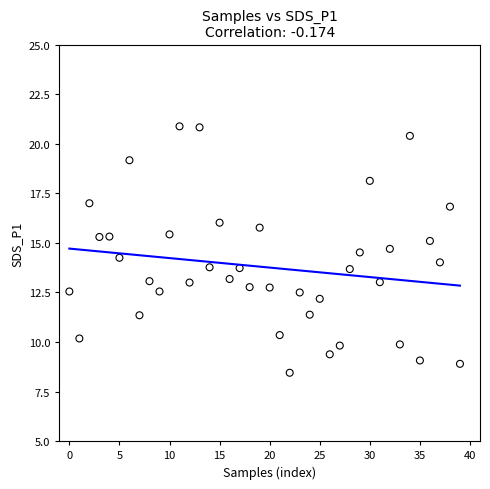

What is the range of Y values (max minus min)?

12.4